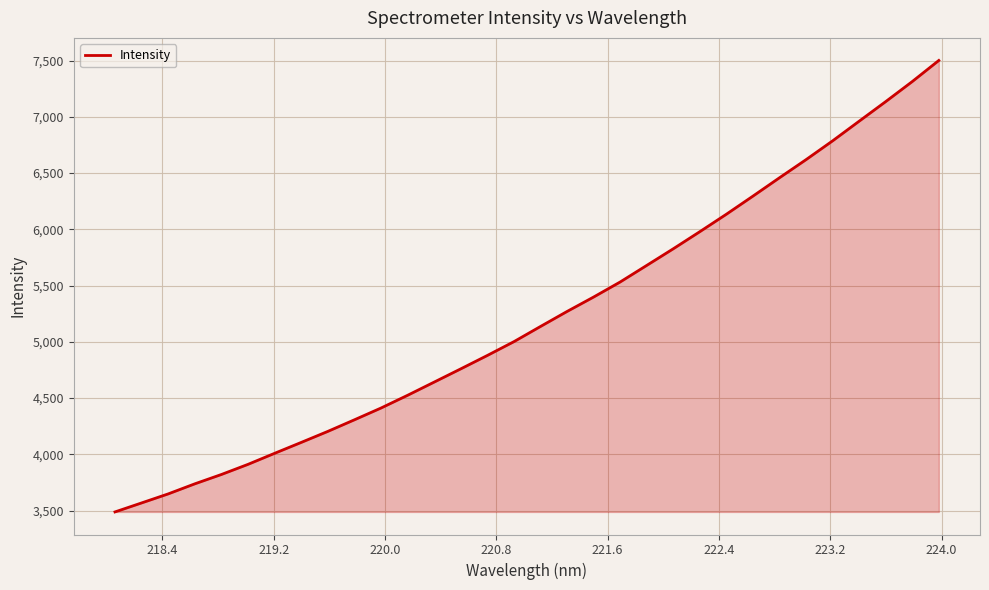

What is the difference between the maximum and minimum values?

4012.0